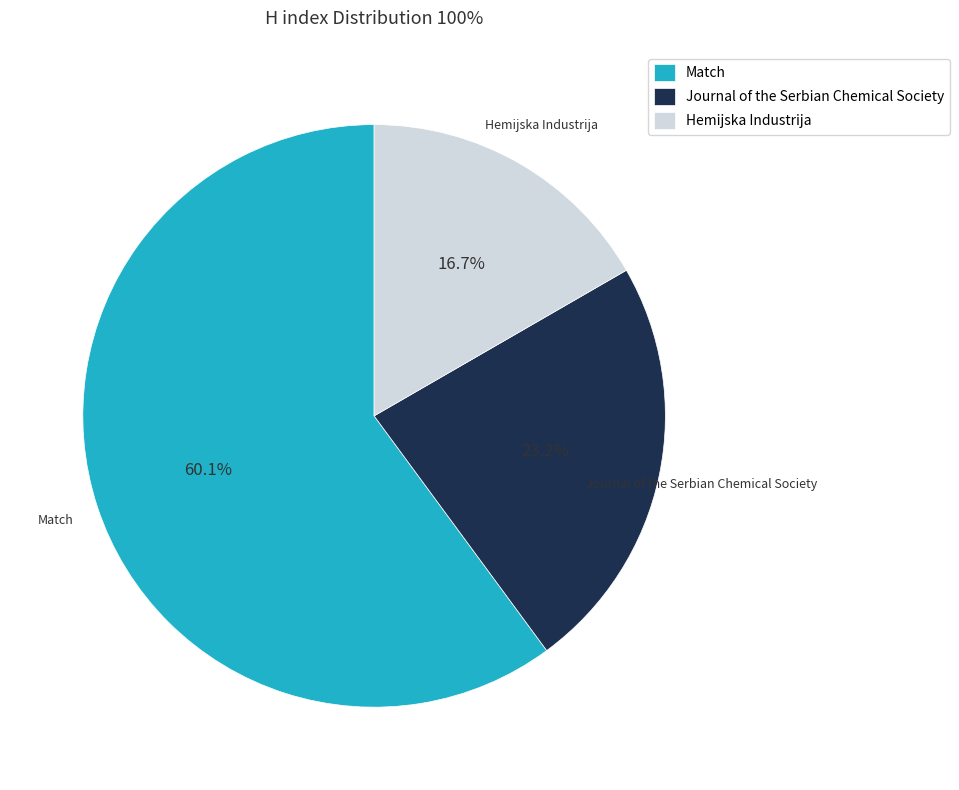

How many slices are in this pie chart?

3